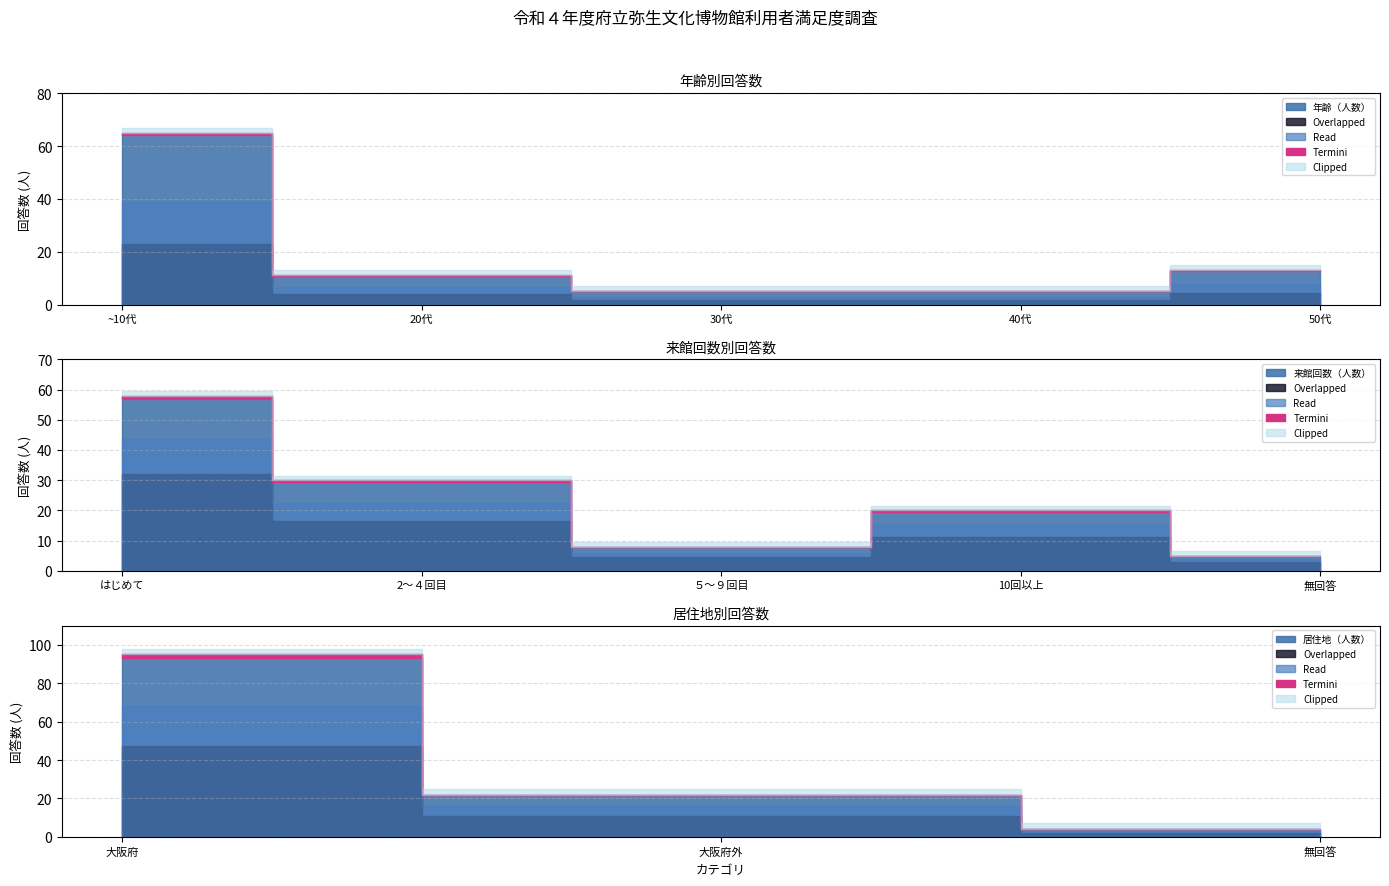

True or false: ５～９回目 and はじめて cross at least once.

False